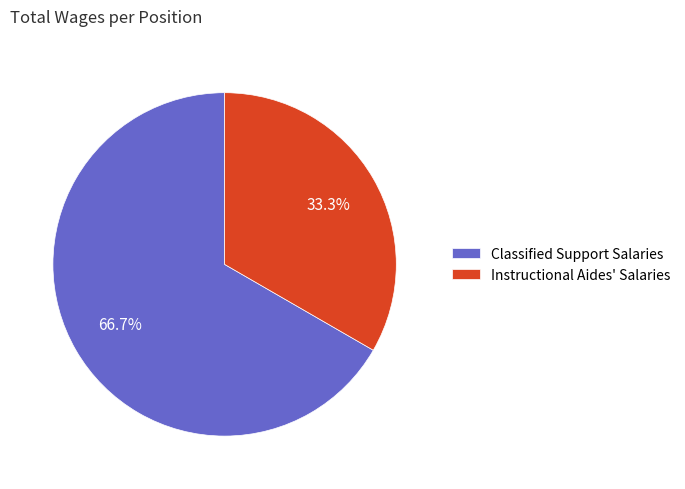

Count the number of slices in the pie.

2